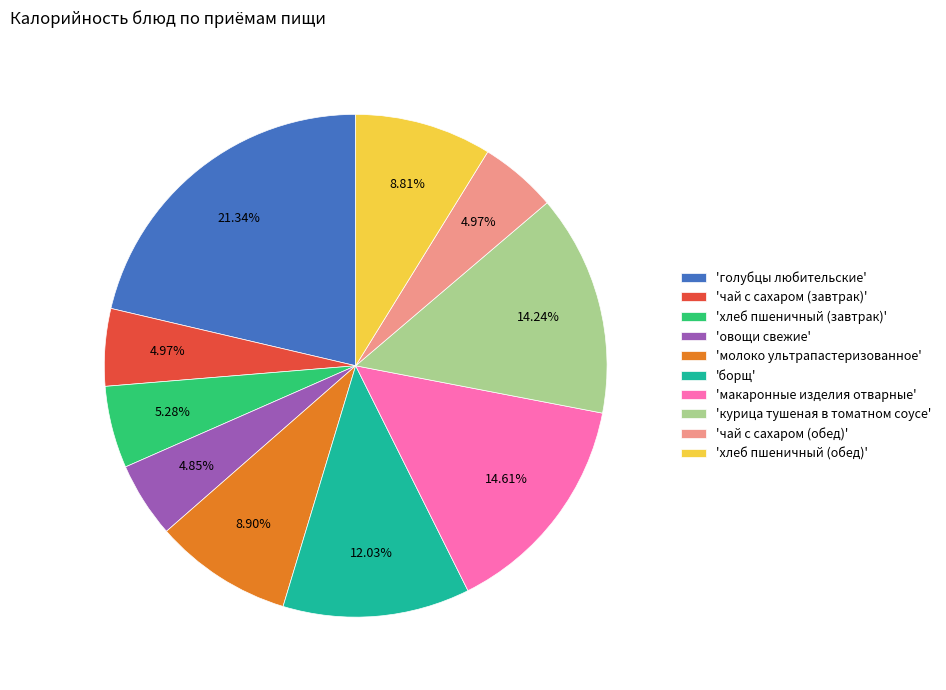

Count the number of slices in the pie.

10